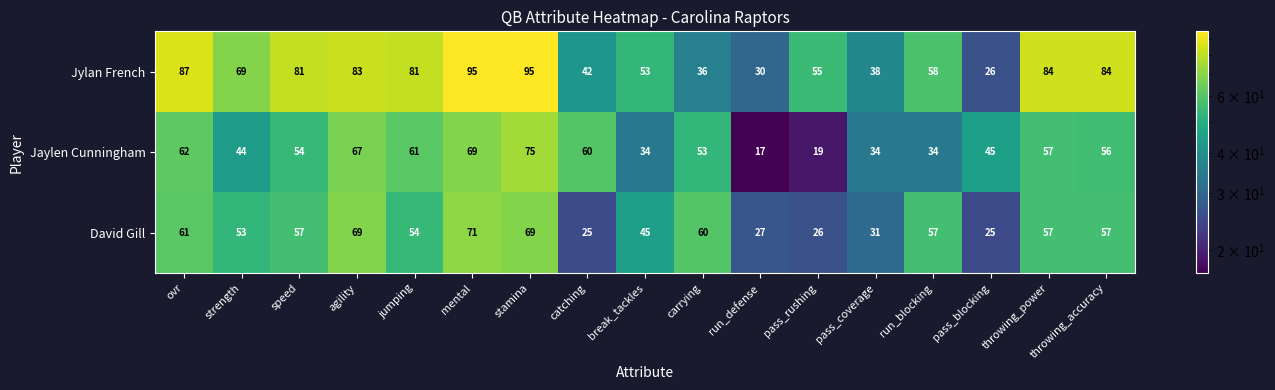

How many categories are shown in the chart?

17